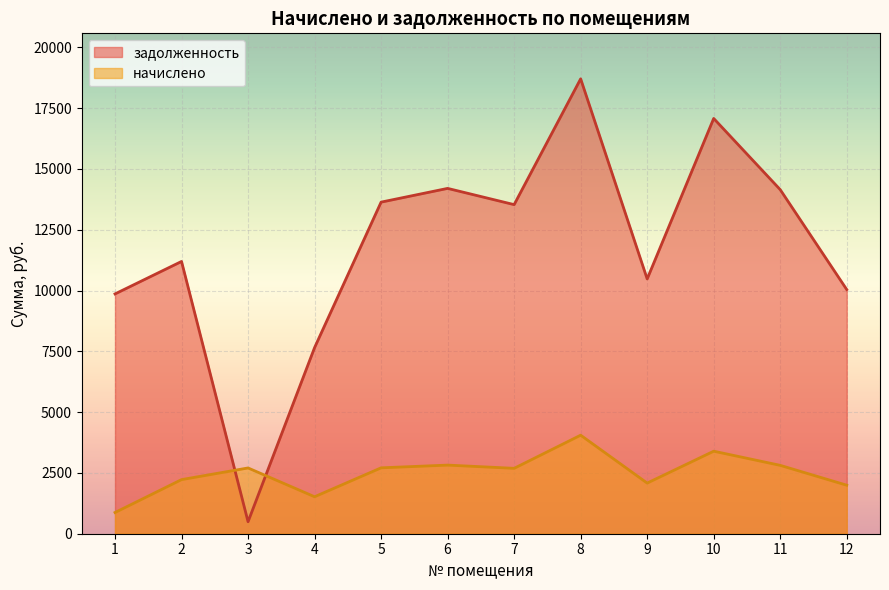

After their last crossing, which series has the higher values: начислено or задолженность?

задолженность